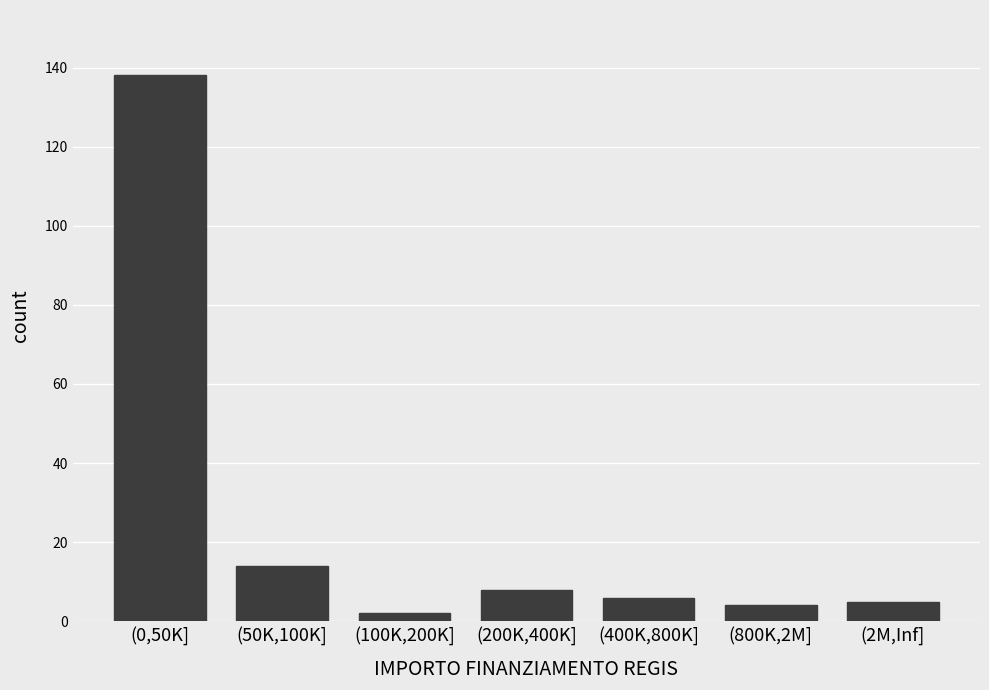

Reading right to left, extract all data points from this chart.

5	4	6	8	2	14	138